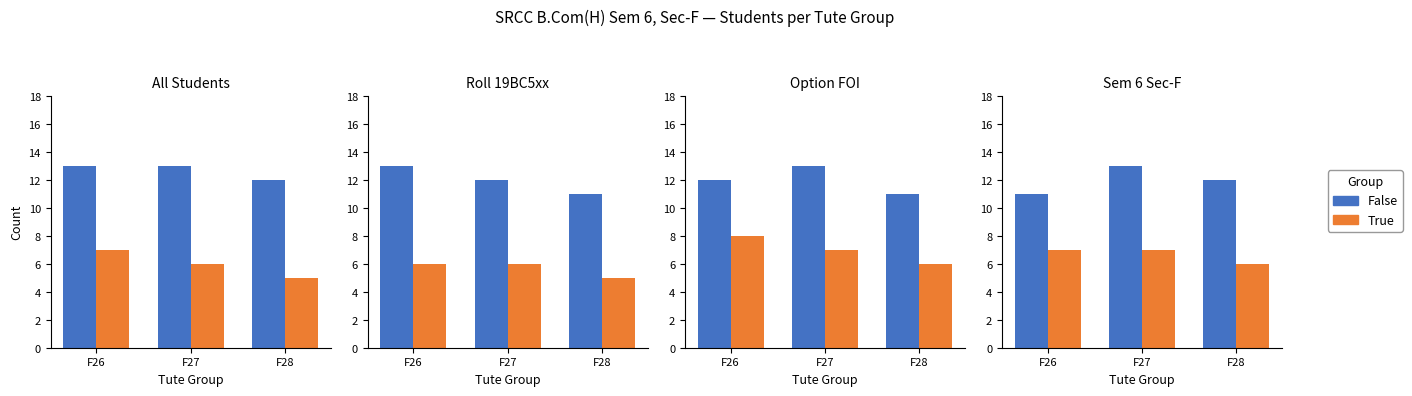

What are all the series names shown in the legend?

False, True